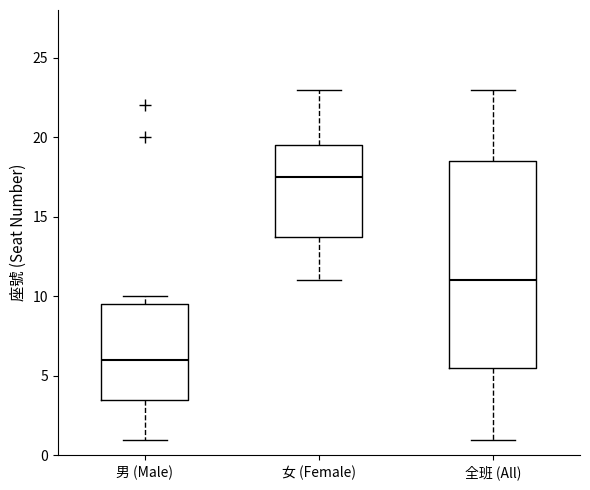

Reading left to right, transcribe this box plot: for each box, give where its median line is, the range the box spans, and where its two whiskers end, as read against the y-axis. The values are not printed on the chart, so give them approximately, as read against the axis.

男 (Male): median 6.0, box 3.5 to 9.5, whiskers 1.0 to 10.0
女 (Female): median 17.5, box 14.0 to 19.5, whiskers 11.0 to 23.0
全班 (All): median 11.0, box 5.5 to 18.5, whiskers 1.0 to 23.0